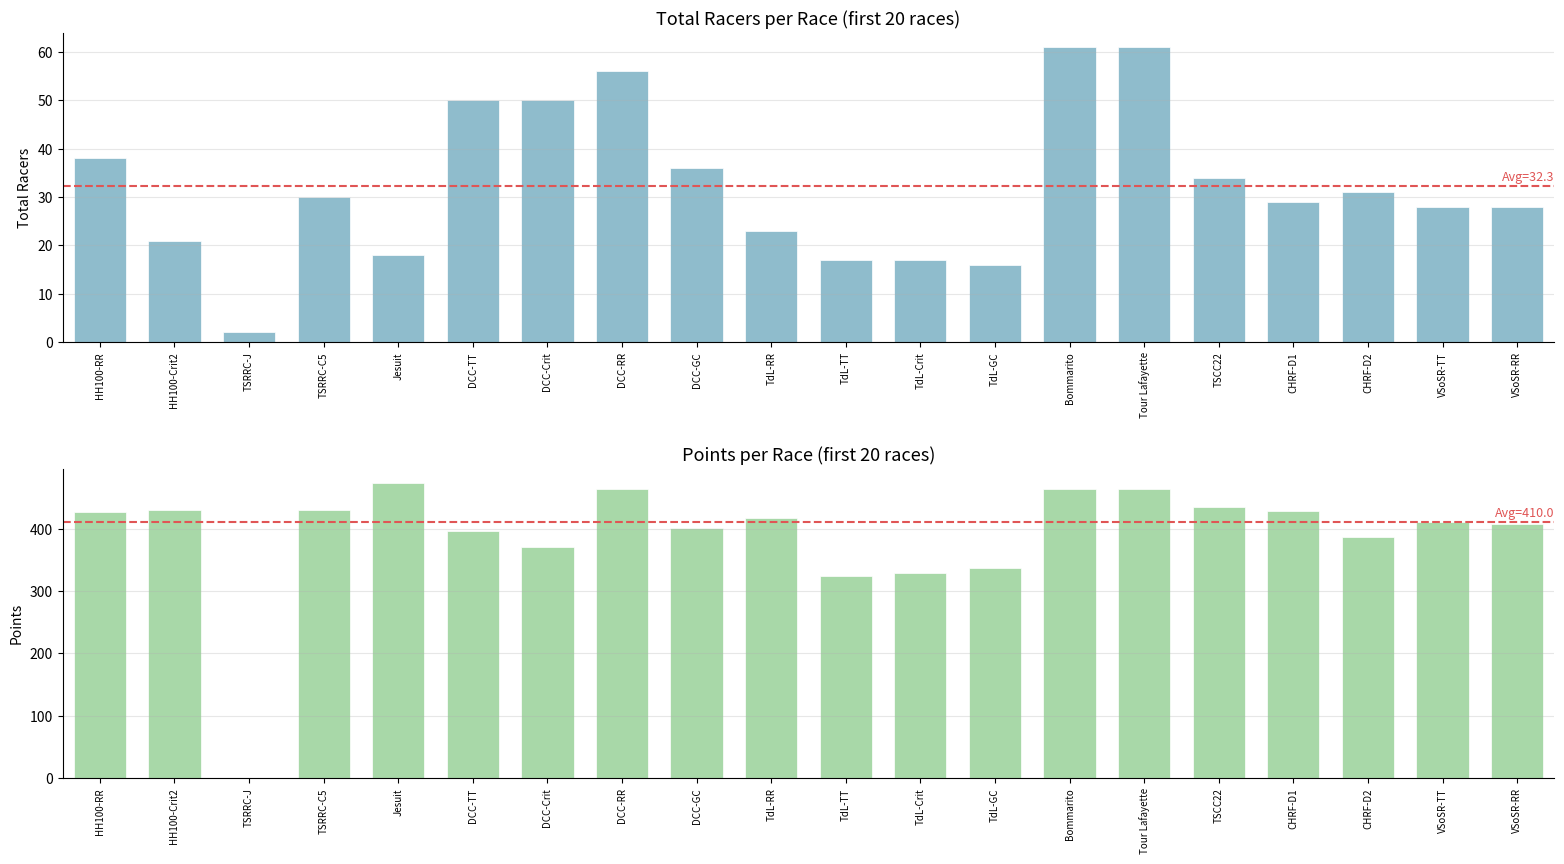

Rank the series by their average value, from highest to lowest.

Points, Total Racers